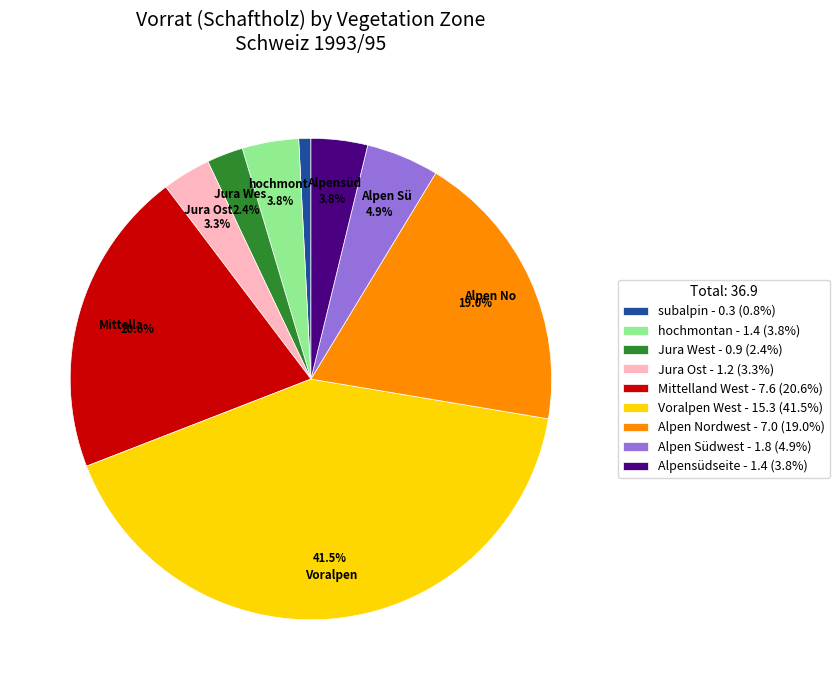

Is the sum of Jura West - 0.9 (2.4%) and Alpen Südwest - 1.8 (4.9%) greater than half?

No